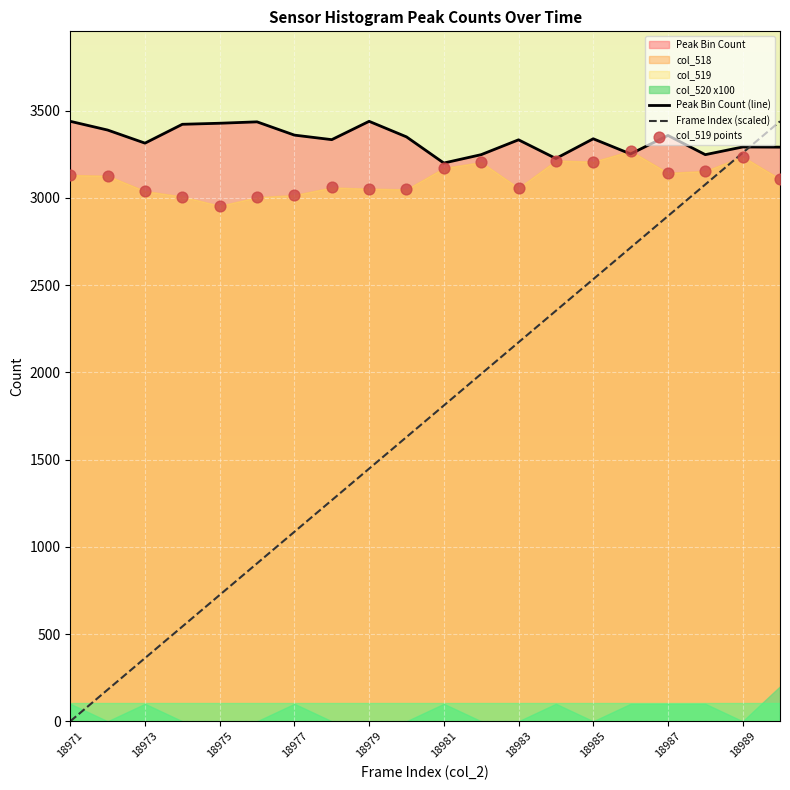

True or false: Peak Bin Count (line) has a value of 960.4 at 18983.

False